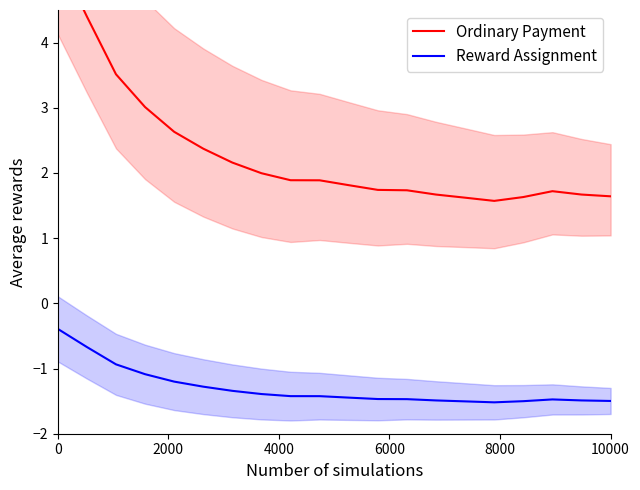

At how many categories does at least one series exceed 3?

4